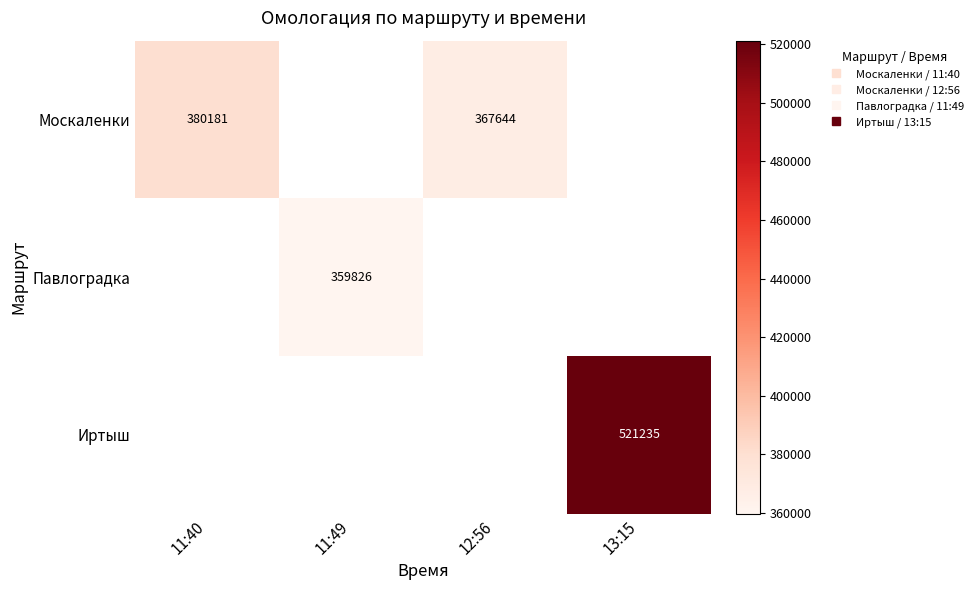

How many values in the Москаленки series exceed 367644?

1